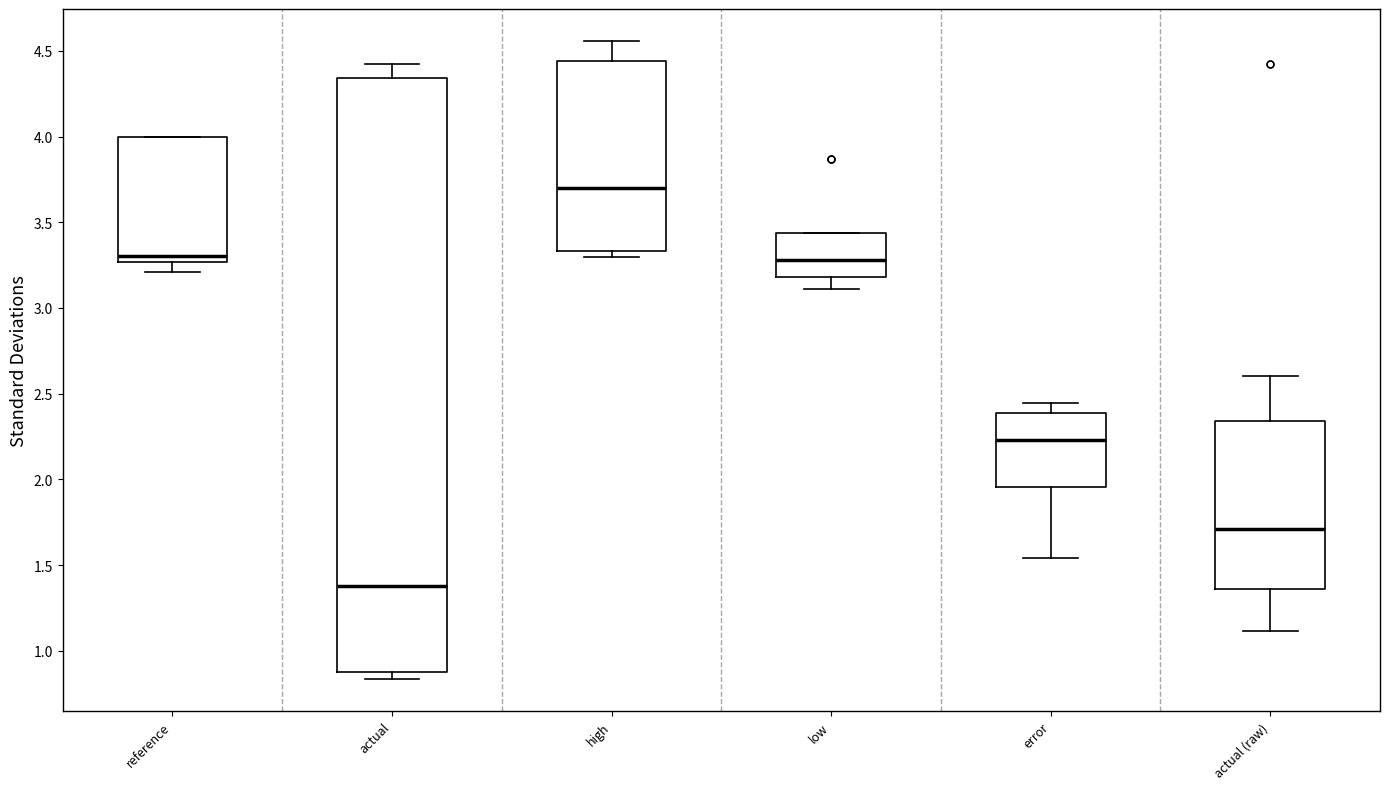

Which box has the lowest median line?

actual